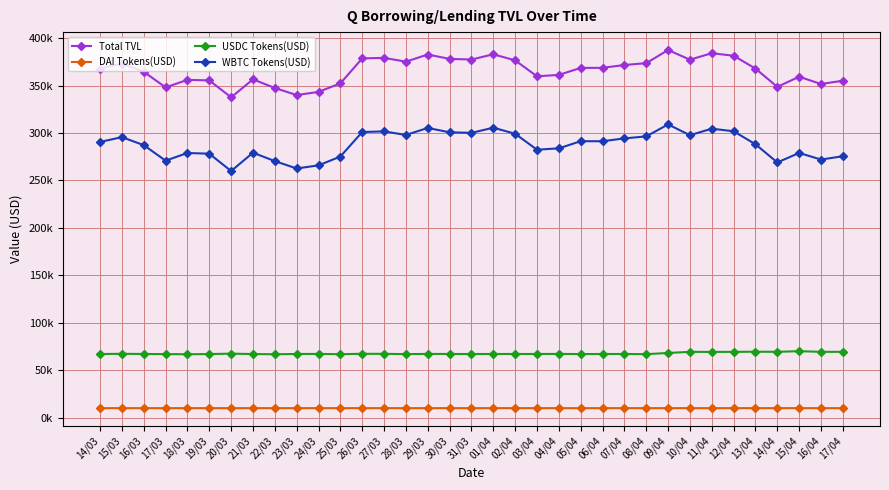

True or false: USDC Tokens(USD) has more than 0 points higher than both neighbors.

True